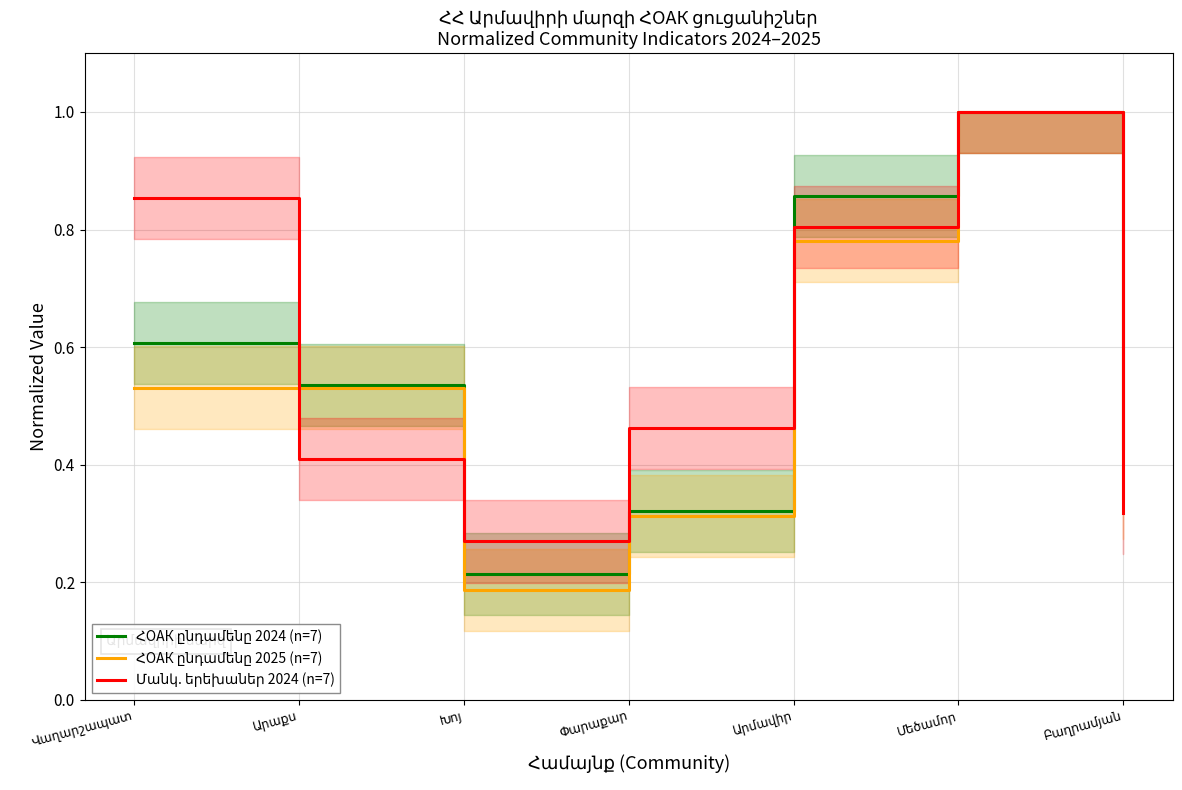

Does the chart display data point markers on the line(s)?

No